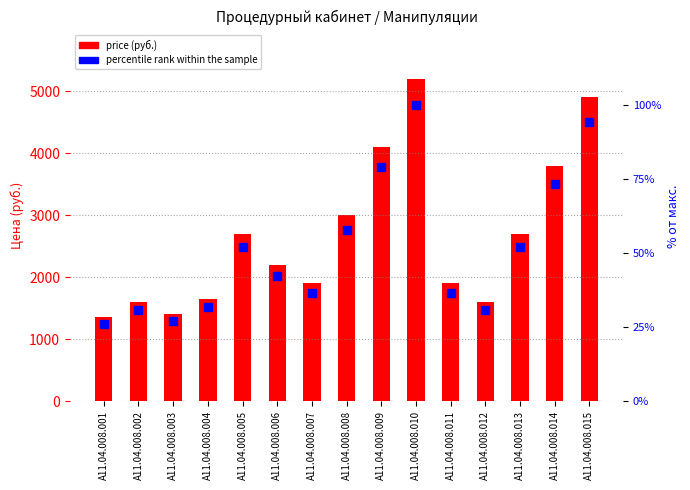

Does the chart contain any negative values?

No